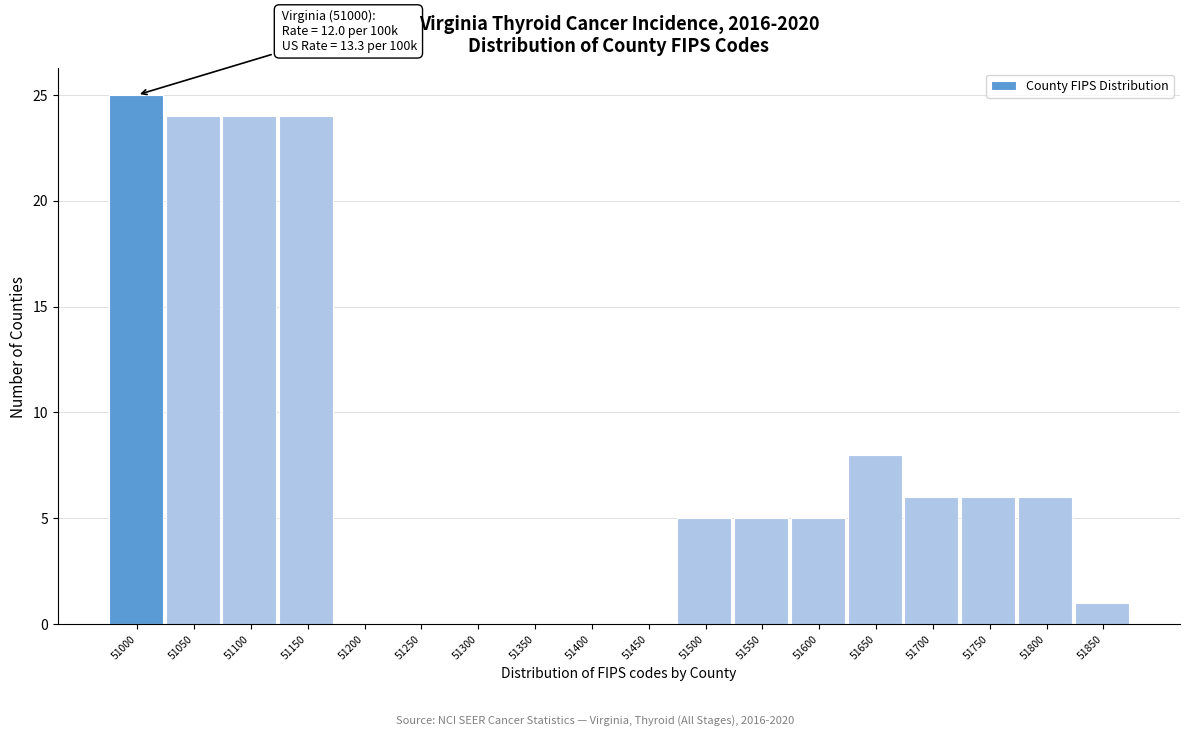

What is the greatest value displayed?

25